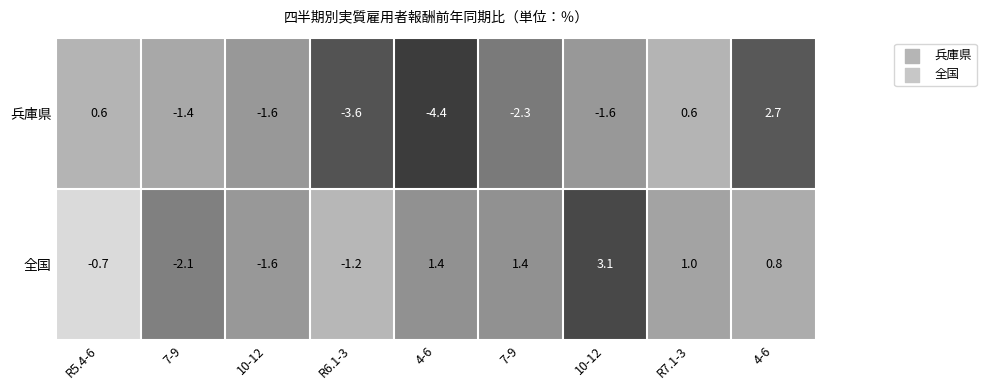

How many values in 兵庫県 are below zero?

6